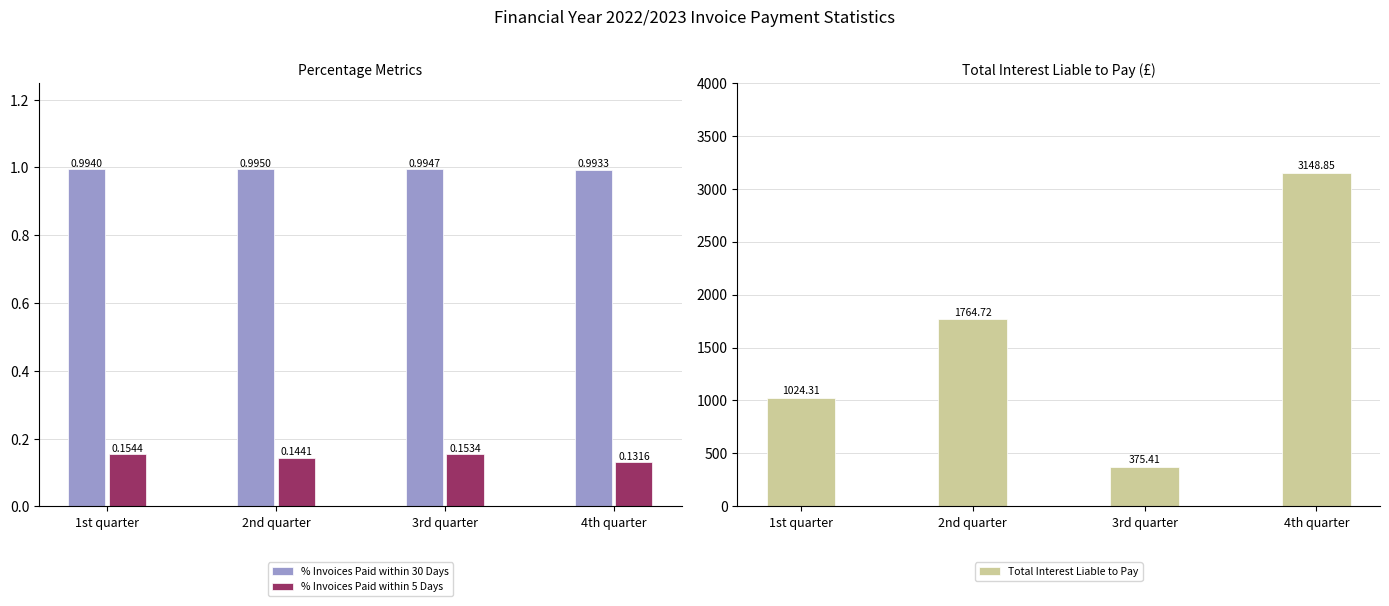

What is the average value of the Total Interest Liable to Pay series?

1578.3